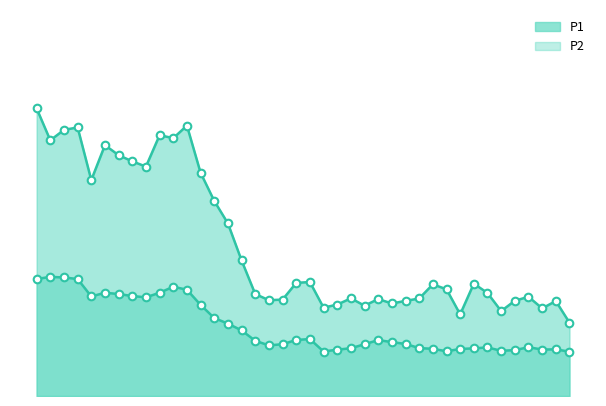

At how many categories does at least one series exceed 45?

14